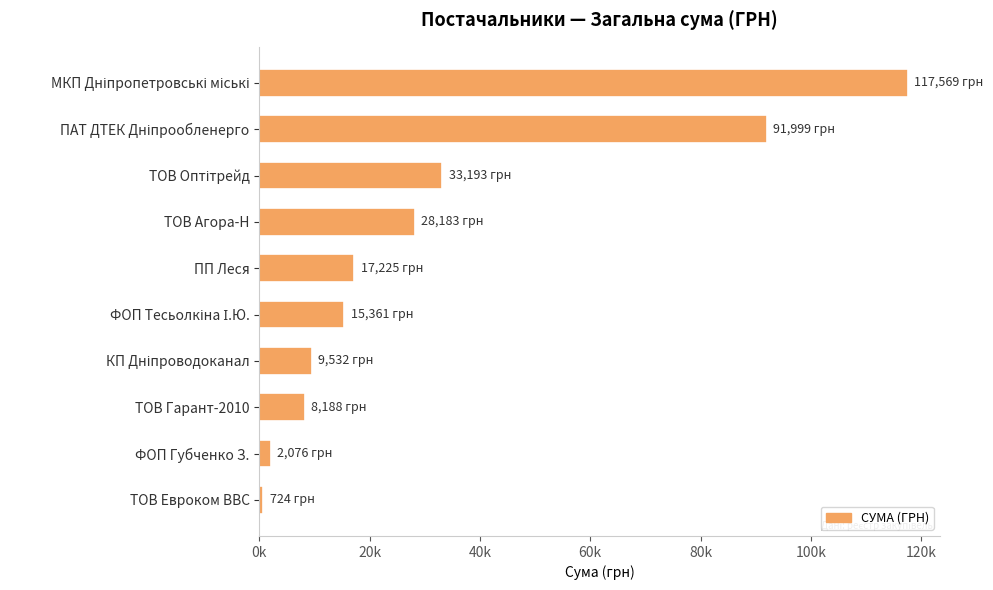

What is the difference between the second highest and minimum values?

91275.3